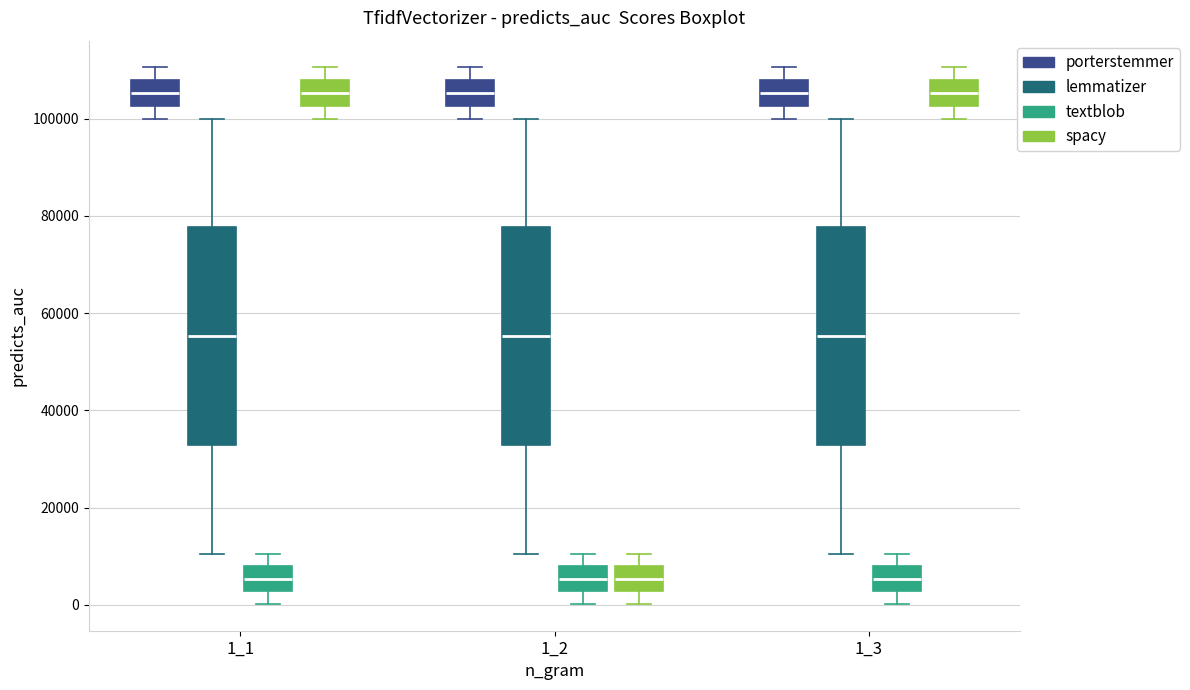

Reading left to right, transcribe this box plot: for each box, give where its median line is, the range the box spans, and where its two whiskers end, as read against the y-axis. The values are not printed on the chart, so give them approximately, as read against the axis.

1_1 (porterstemmer): median 106000, box 102000 to 108000, whiskers 100000 to 110000
1_1 (lemmatizer): median 56000, box 32000 to 78000, whiskers 10000 to 100000
1_1 (textblob): median 6000, box 2000 to 8000, whiskers 0 to 10000
1_1 (spacy): median 106000, box 102000 to 108000, whiskers 100000 to 110000
1_2 (porterstemmer): median 106000, box 102000 to 108000, whiskers 100000 to 110000
1_2 (lemmatizer): median 56000, box 32000 to 78000, whiskers 10000 to 100000
1_2 (textblob): median 6000, box 2000 to 8000, whiskers 0 to 10000
1_2 (spacy): median 6000, box 2000 to 8000, whiskers 0 to 10000
1_3 (porterstemmer): median 106000, box 102000 to 108000, whiskers 100000 to 110000
1_3 (lemmatizer): median 56000, box 32000 to 78000, whiskers 10000 to 100000
1_3 (textblob): median 6000, box 2000 to 8000, whiskers 0 to 10000
1_3 (spacy): median 106000, box 102000 to 108000, whiskers 100000 to 110000